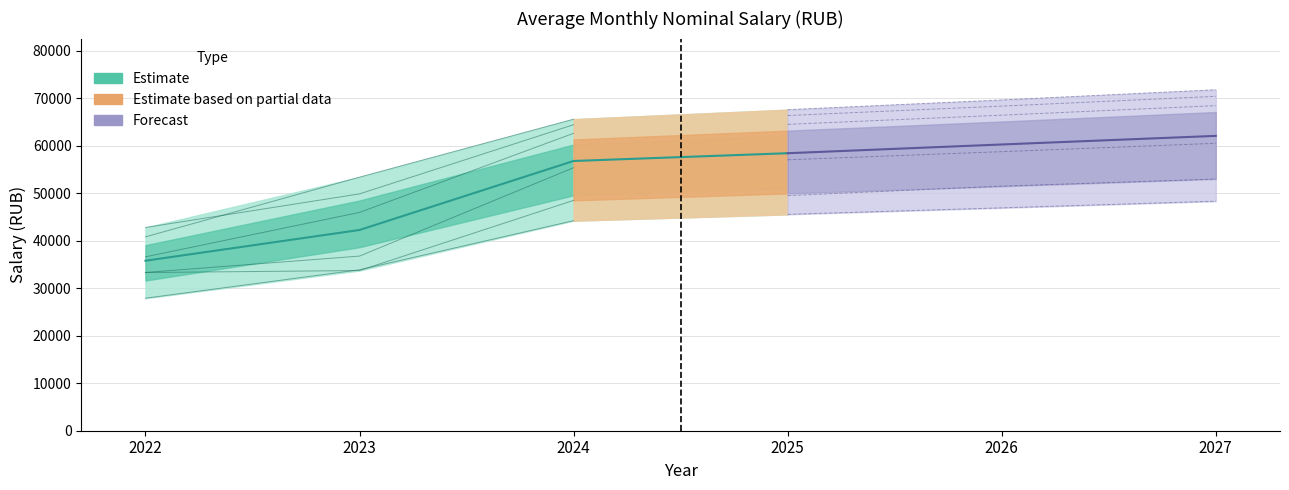

List the labels in order of 8.4 Teachers value, smallest first.

2022, 2023, 2024, 2025, 2026, 2027